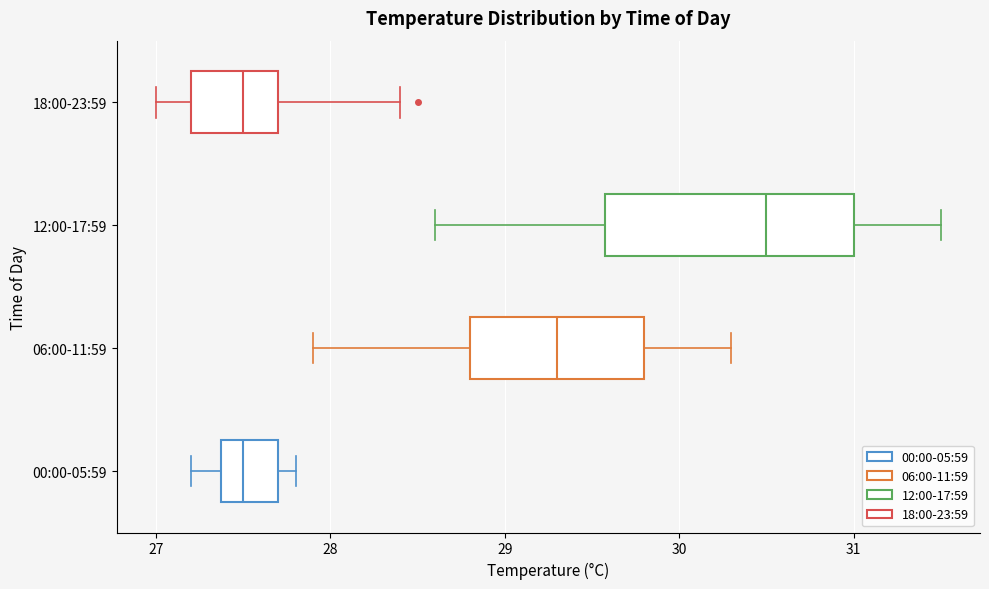

Reading bottom to top, transcribe this box plot: for each box, give where its median line is, the range the box spans, and where its two whiskers end, as read against the x-axis. The values are not printed on the chart, so give them approximately, as read against the axis.

00:00-05:59: median 27.5, box 27.4 to 27.7, whiskers 27.2 to 27.8
06:00-11:59: median 29.3, box 28.8 to 29.8, whiskers 27.9 to 30.3
12:00-17:59: median 30.5, box 29.6 to 31.0, whiskers 28.6 to 31.5
18:00-23:59: median 27.5, box 27.2 to 27.7, whiskers 27.0 to 28.4